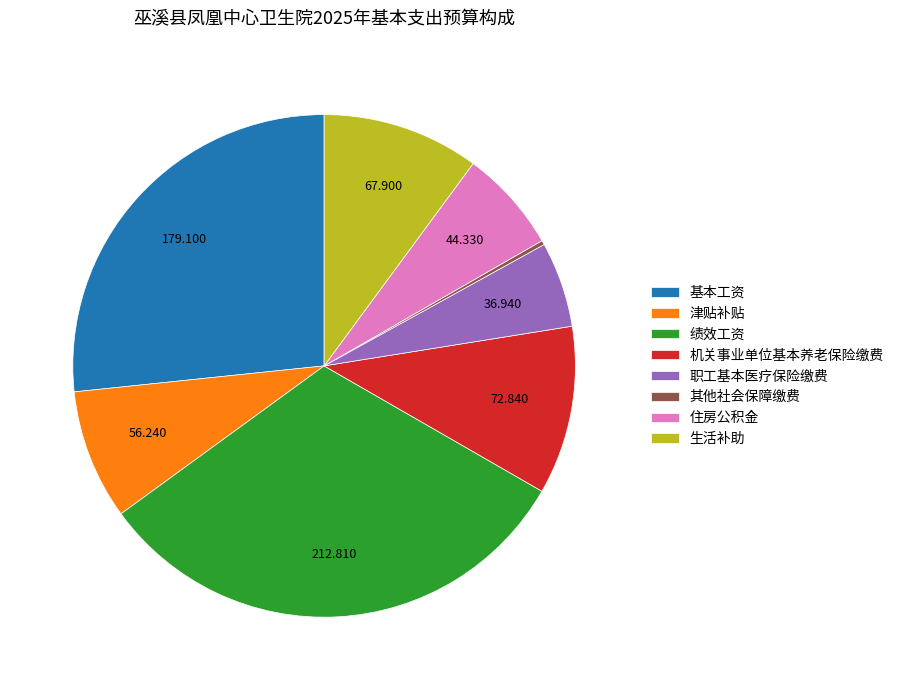

True or false: 住房公积金 accounts for 7% of the total.

True